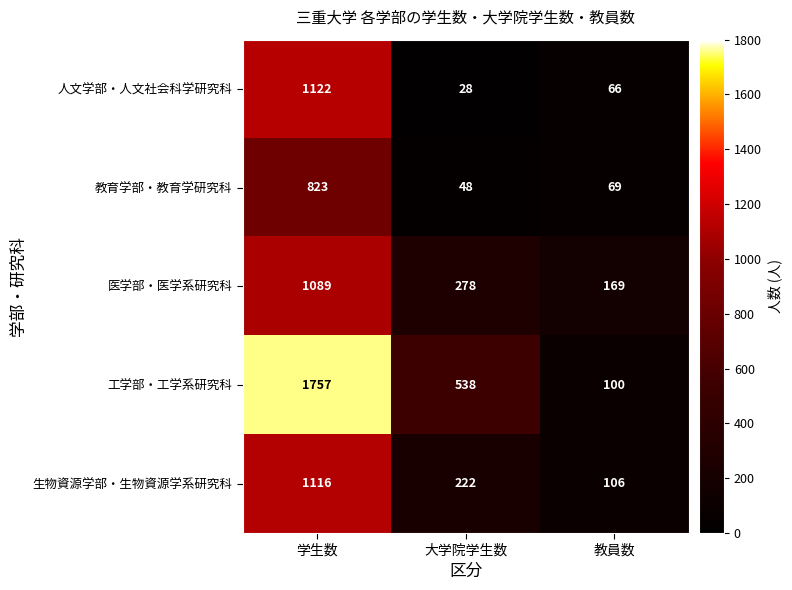

Where does the 教育学部・教育学研究科 series first go above 69?

学生数